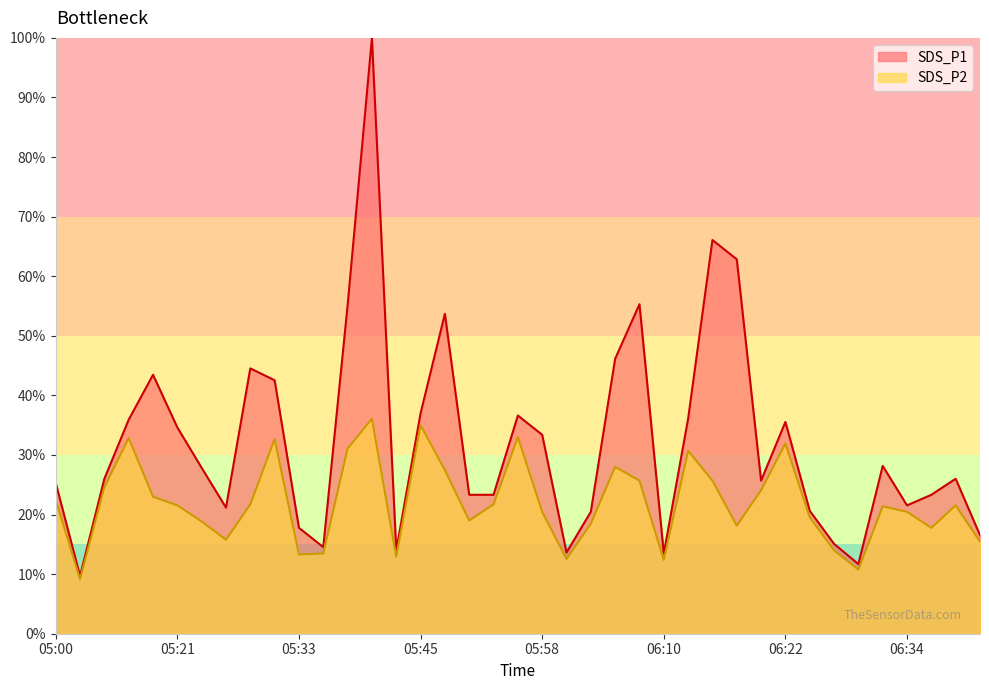

Where is the first local maximum for SDS_P1?

05:19